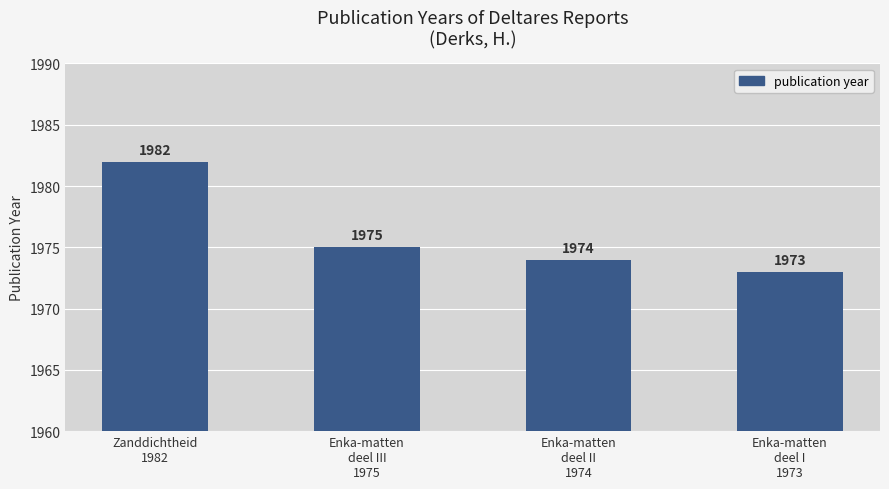

What is the difference between the maximum and minimum values?

9